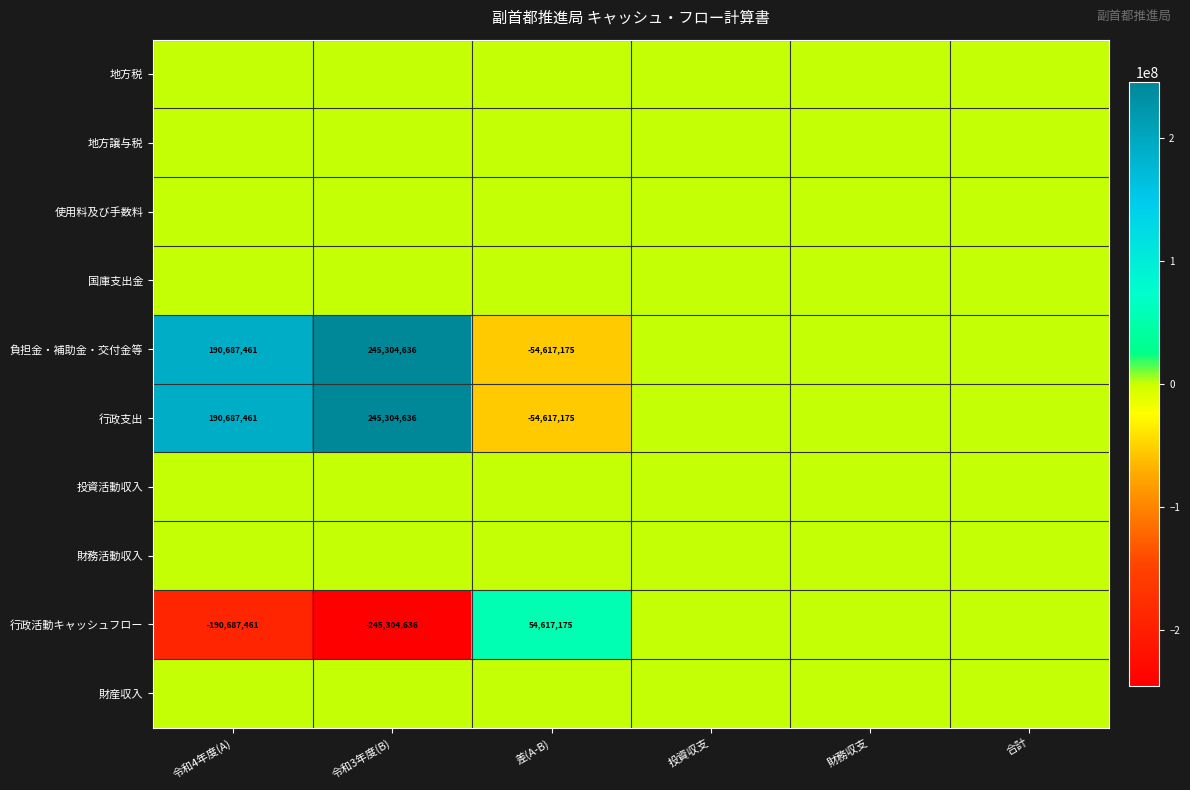

What is the total value across all series at 令和3年度(B)?

245304636